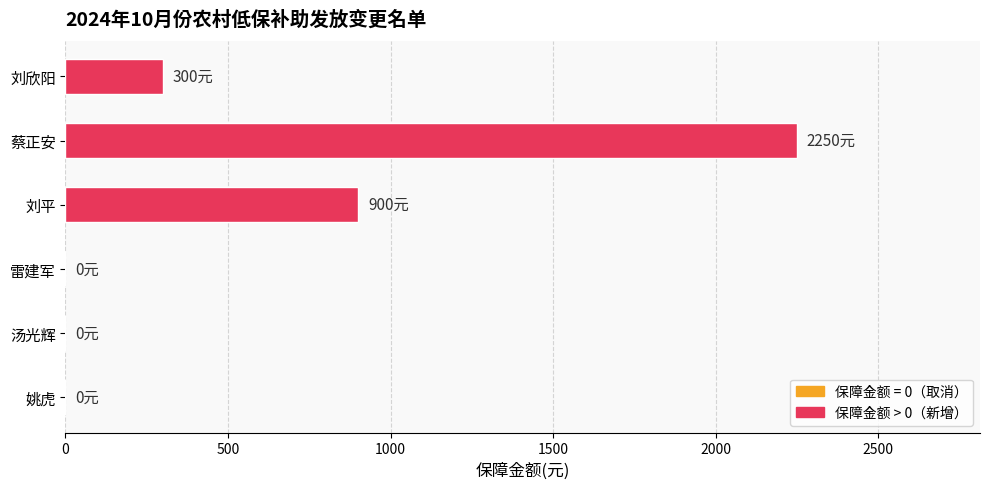

What is the average value?

575